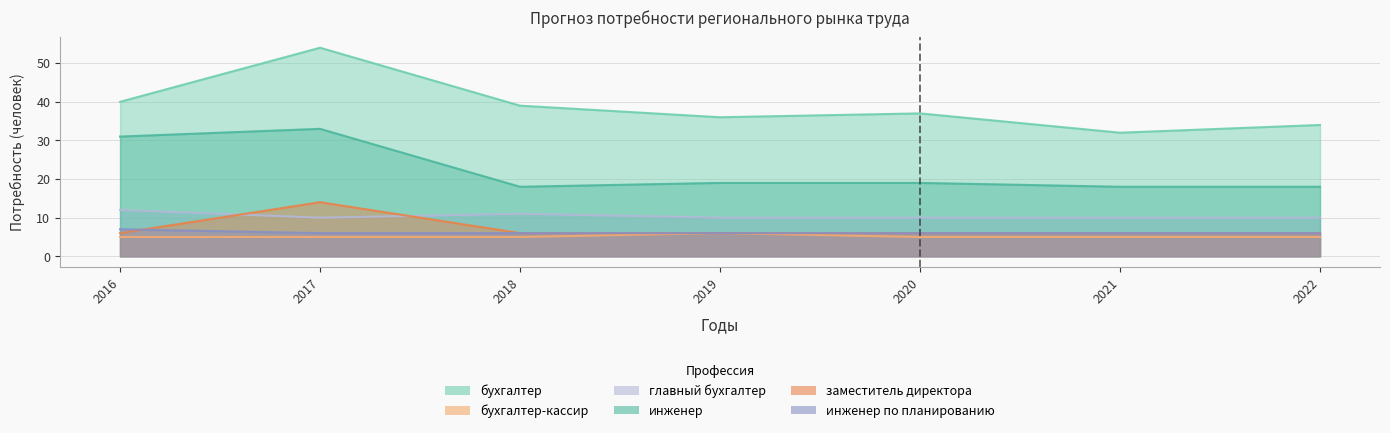

At which category is the sum across all series the highest?

2017